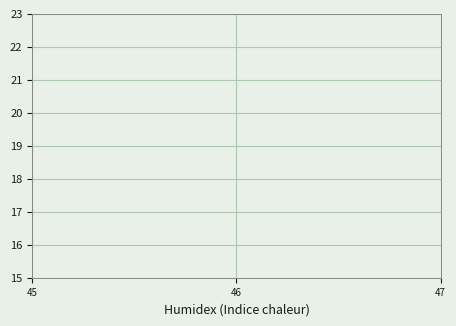

The pressure_norm series shows 63.3 at 12. True or false?

False